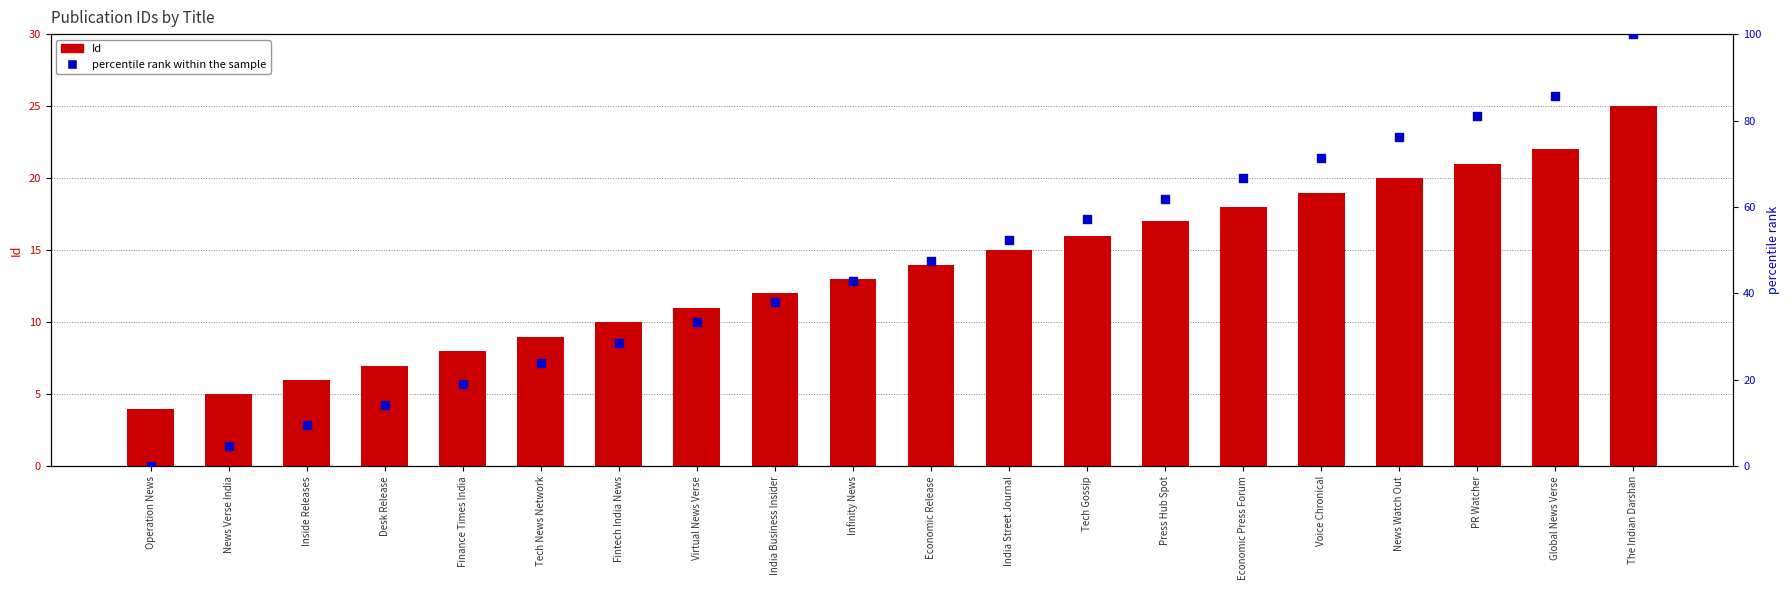

Which series reaches the maximum Y coordinate?

percentile rank within the sample